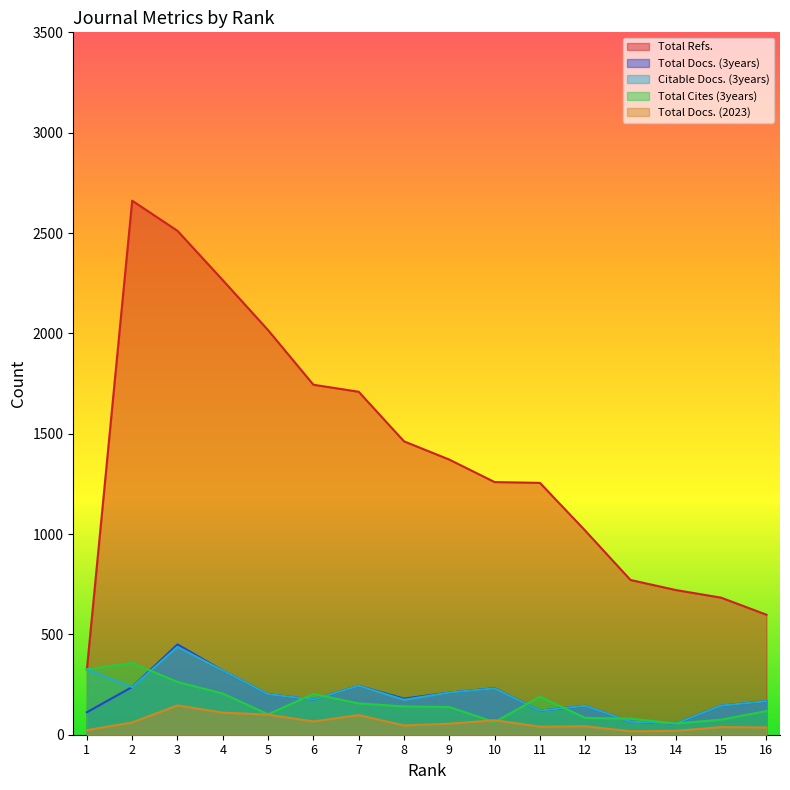

What is the lowest value of the Citable Docs. (3years) series?

56